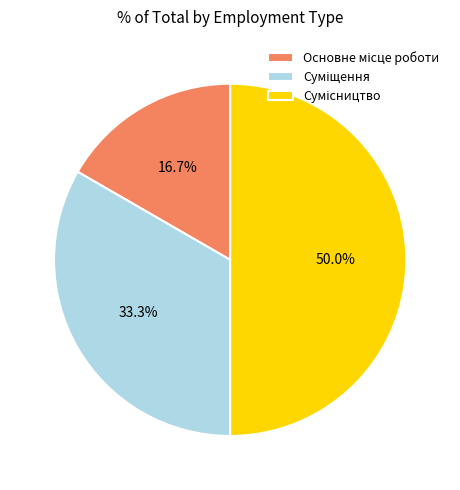

The Сумісництво slice represents 43% of the pie. True or false?

False